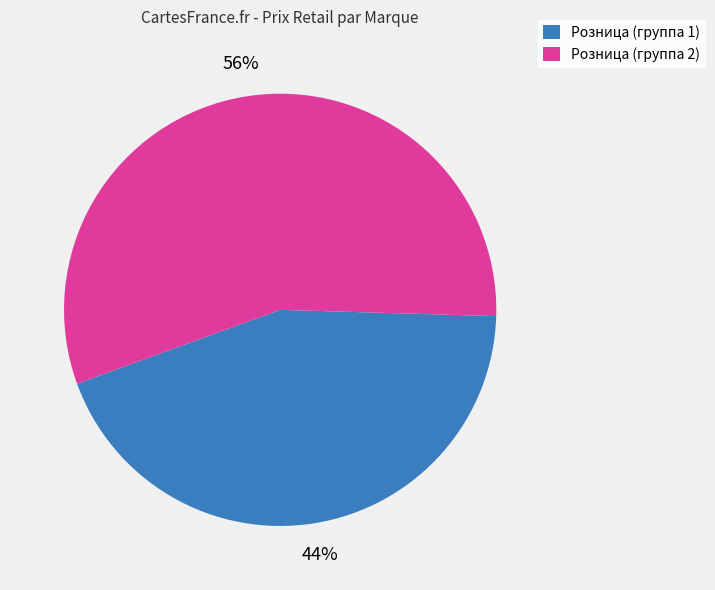

Is it true that Розница (группа 1) is 44% of the pie?

True